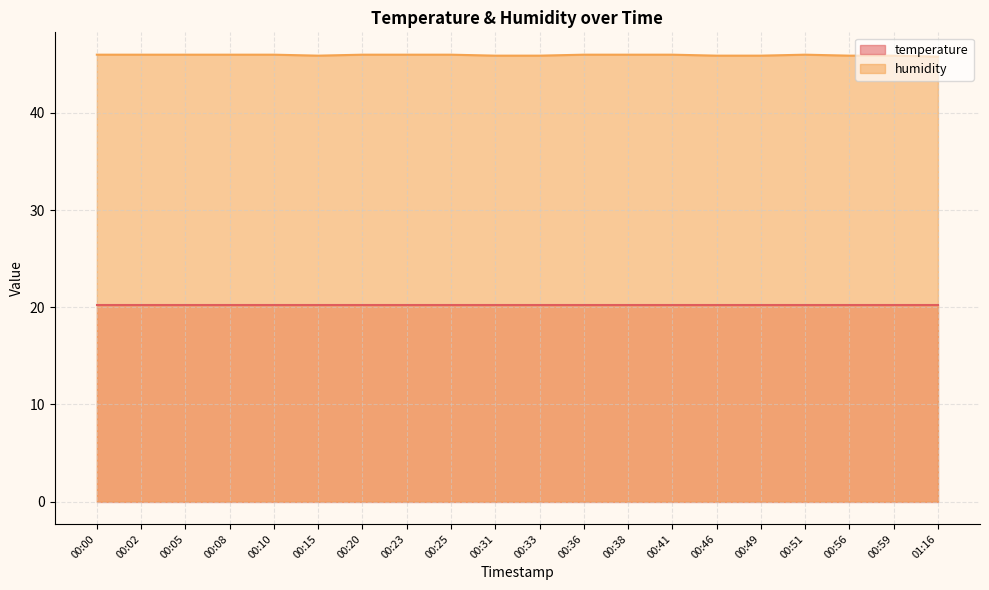

What position from the right is 00:36?

9